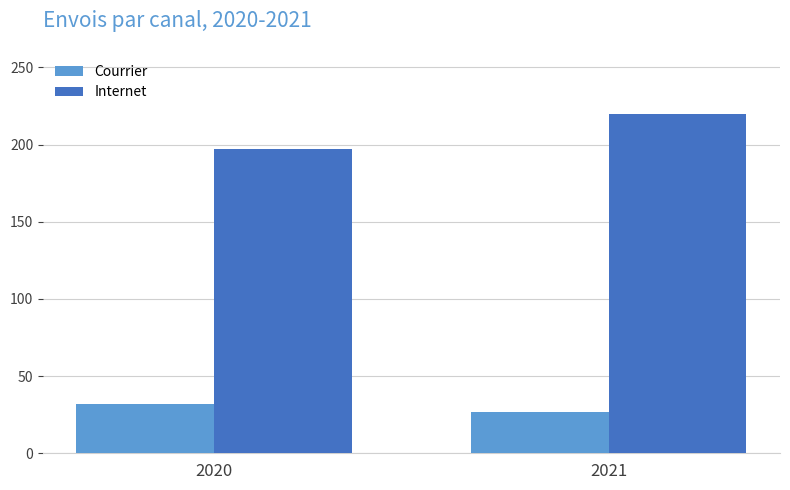

How many values in the Courrier series are below 32?

1